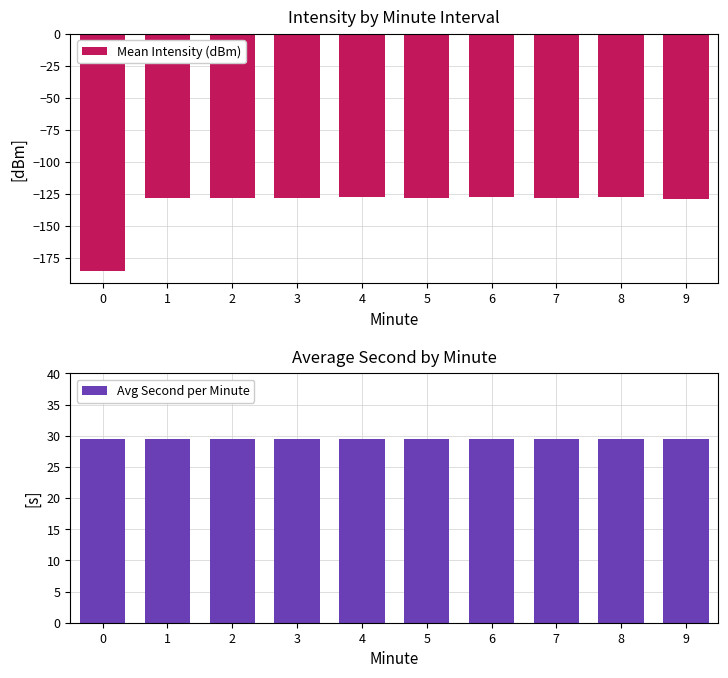

Is the value of Mean Intensity (dBm) at 5 greater than the value of Avg Second per Minute at 1?

No